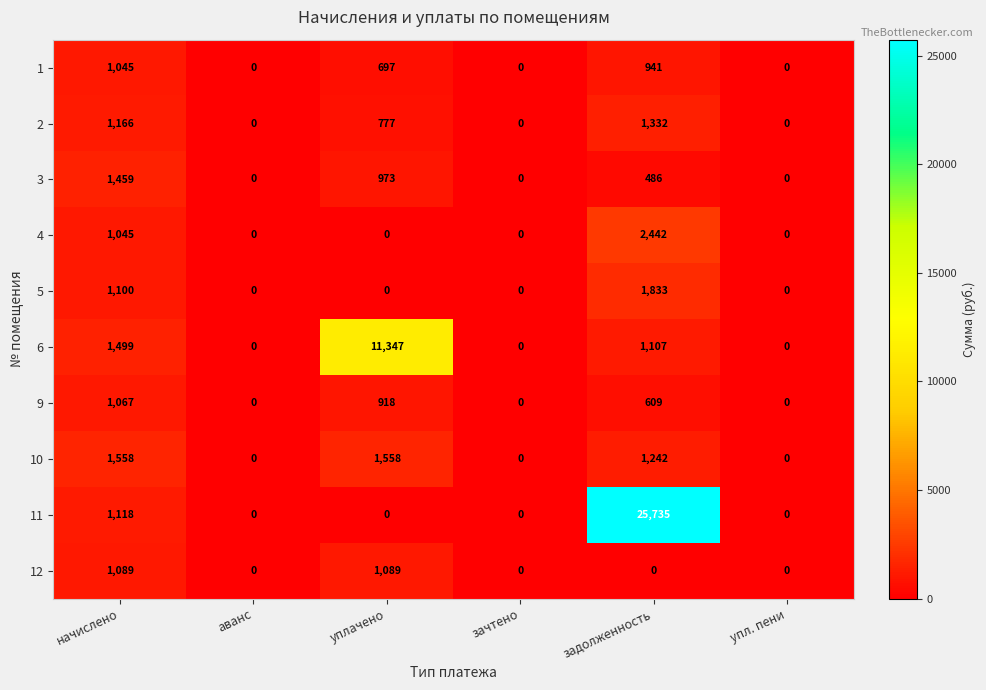

What is the spread (max minus min) of values at уплачено?

11347